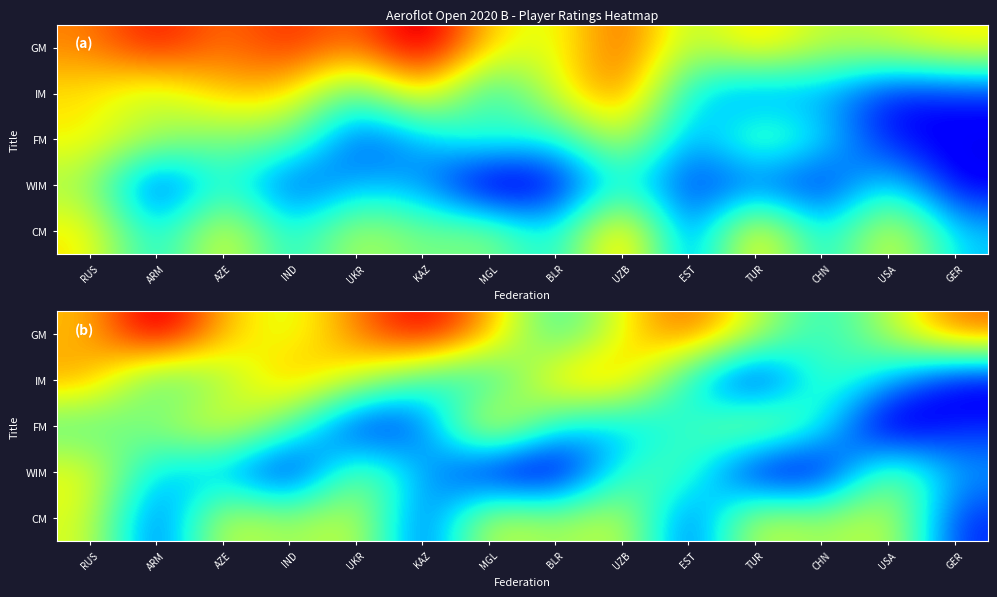

At how many categories does at least one series exceed 2626?

1